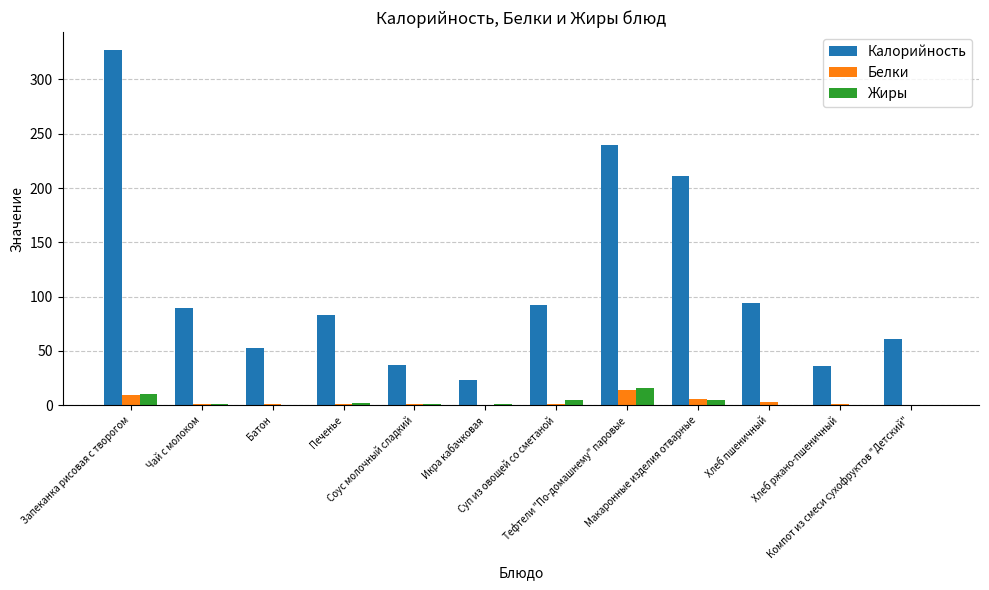

How many distinct data groups are displayed?

3